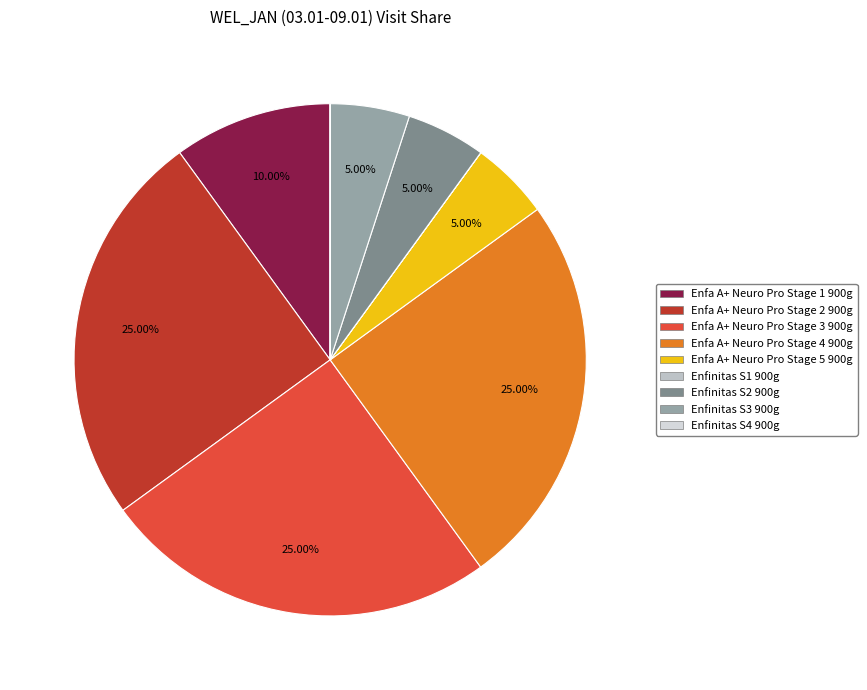

Do Enfa A+ Neuro Pro Stage 1 900g and Enfinitas S4 900g together represent more than half of the pie?

No